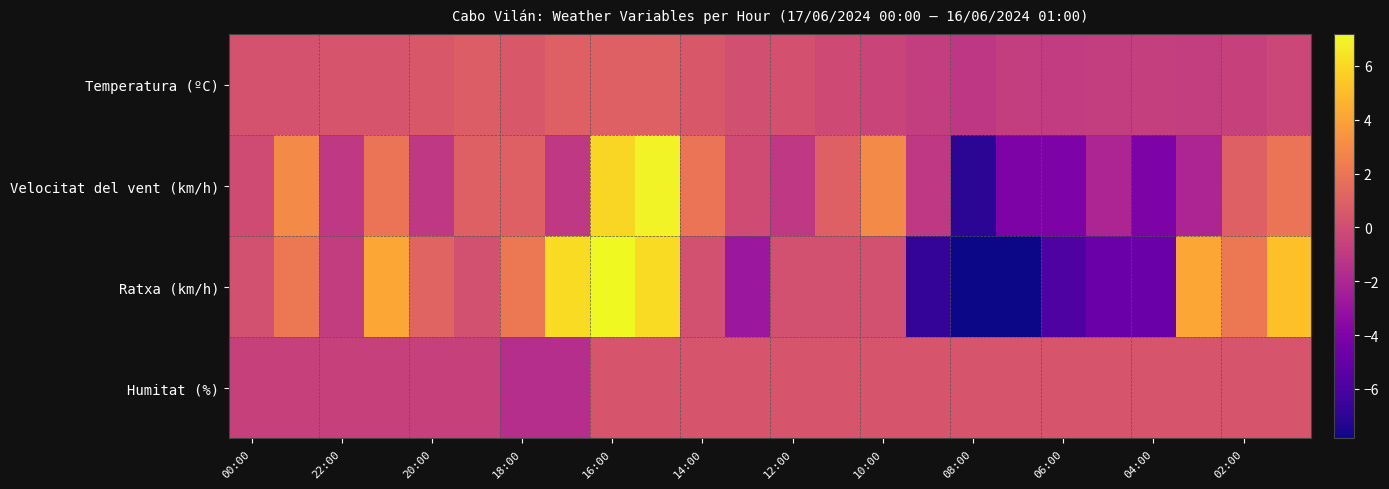

Reading left to right, what are all the values shown in this chart?

Temperatura (ºC): 0.3	0.3	0.4	0.4	0.6	0.8	0.6	1.0	1.0	1.0	0.6	0.1	0.2	-0.1	-0.4	-0.8	-1.1	-0.8	-0.9	-0.8	-0.7	-0.8	-0.6	-0.3
Velocitat del vent (km/h): -0.0	3.0	-1.0	2.0	-1.0	1.0	1.0	-1.0	6.0	7.0	2.0	-0.0	-1.0	1.0	3.0	-1.0	-7.0	-4.0	-4.0	-2.0	-4.0	-2.0	1.0	2.0
Ratxa (km/h): 0.2	2.2	-0.8	4.2	1.2	0.2	2.2	6.2	7.2	6.2	0.2	-2.8	0.2	0.2	0.2	-6.8	-7.8	-7.8	-5.8	-4.8	-4.8	4.2	2.2	5.2
Humitat (%): -0.6	-0.6	-0.6	-0.6	-0.6	-0.6	-1.6	-1.6	0.4	0.4	0.4	0.4	0.4	0.4	0.4	0.4	0.4	0.4	0.4	0.4	0.4	0.4	0.4	0.4